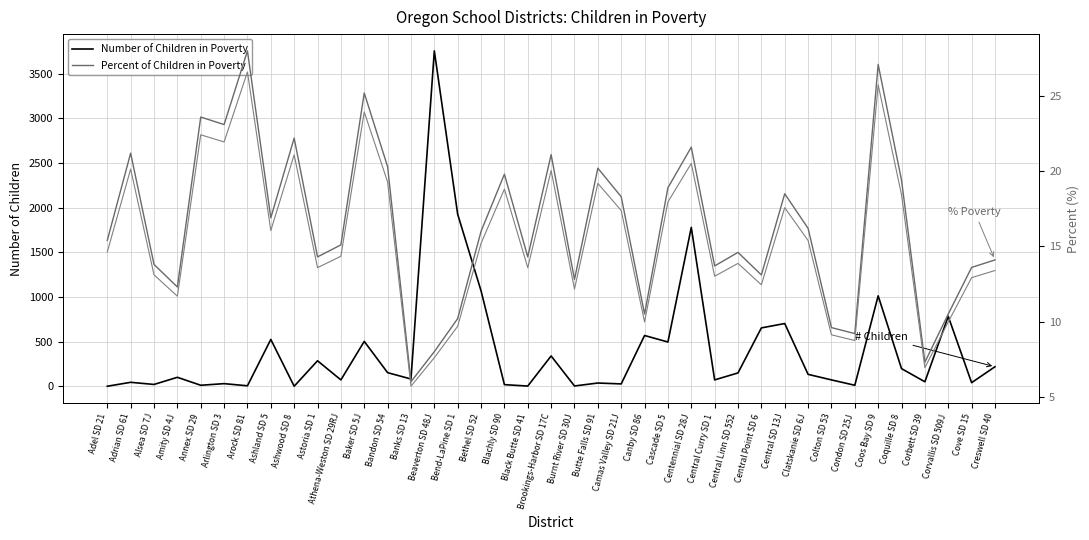

What is the total value across all series at Amity SD 4J?

126.0